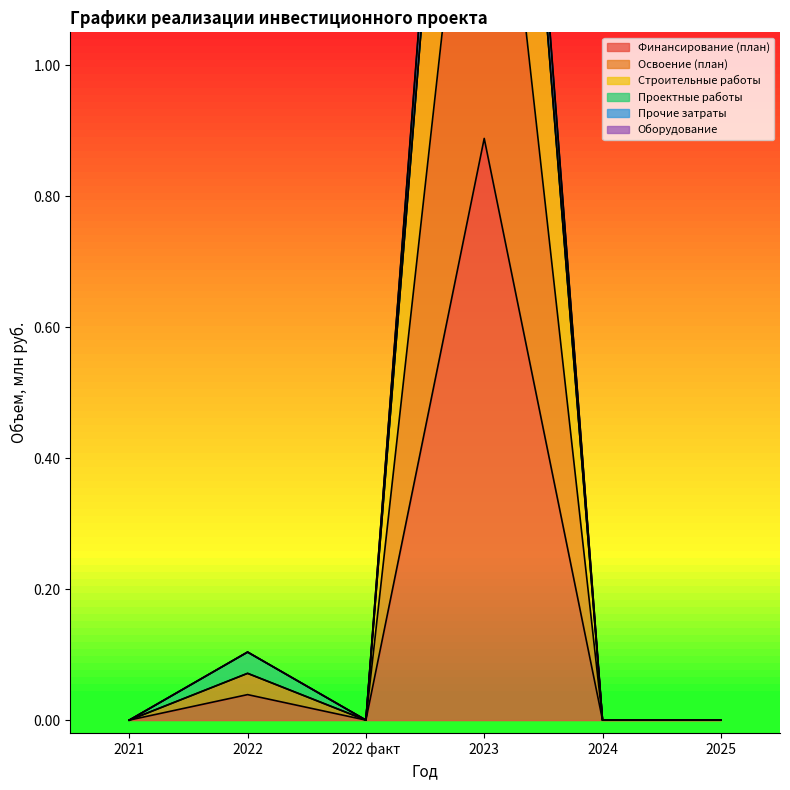

What position from the left is 2024?

5